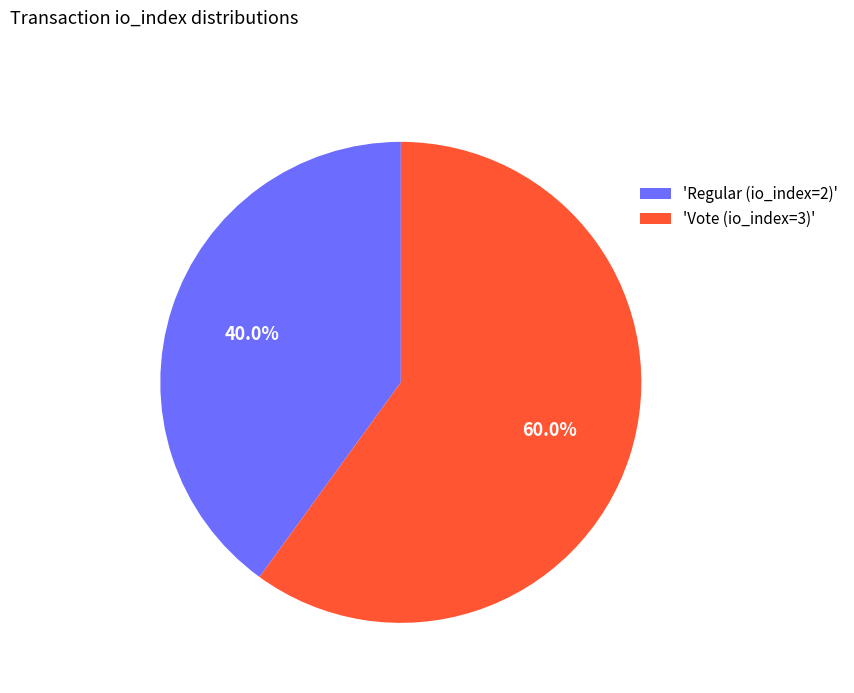

Approximately how many times larger is the value at 'Vote (io_index=3)' compared to 'Regular (io_index=2)'?

1.5